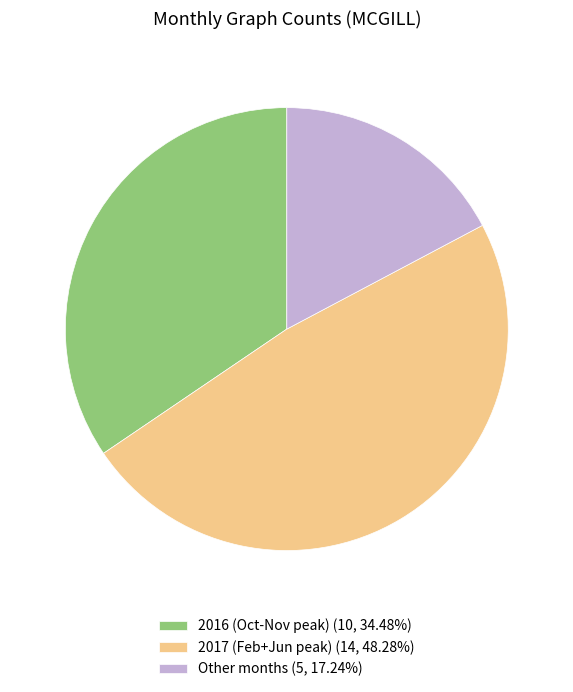

Is there any slice that represents more than half of the pie?

No